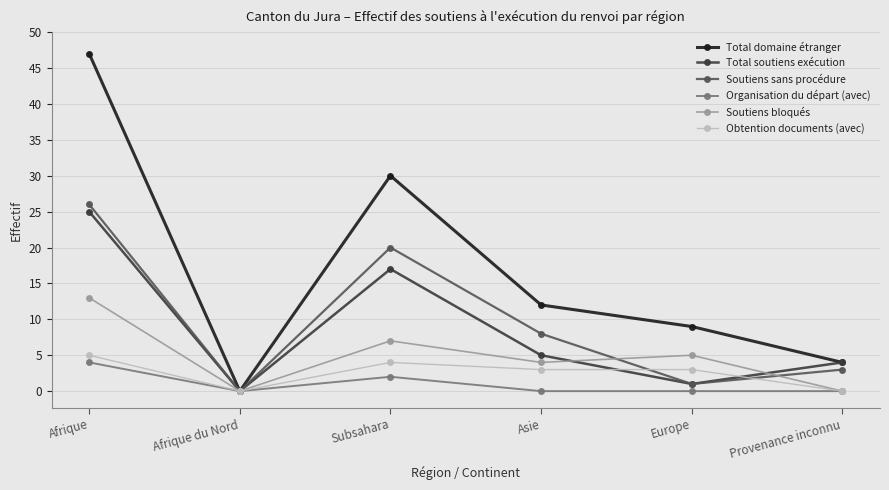

True or false: Total soutiens exécution has more than 2 points higher than both neighbors.

False